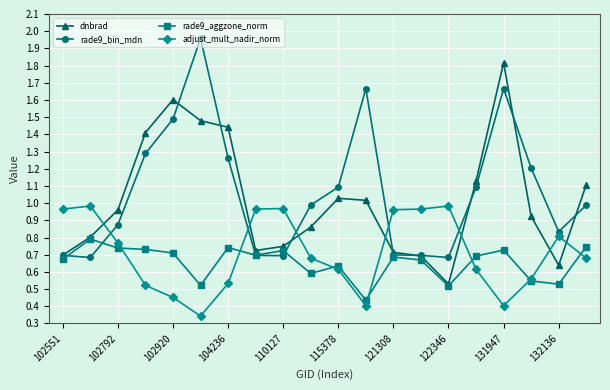

True or false: rade9_bin_mdn and adjust_mult_nadir_norm intersect in this chart.

True